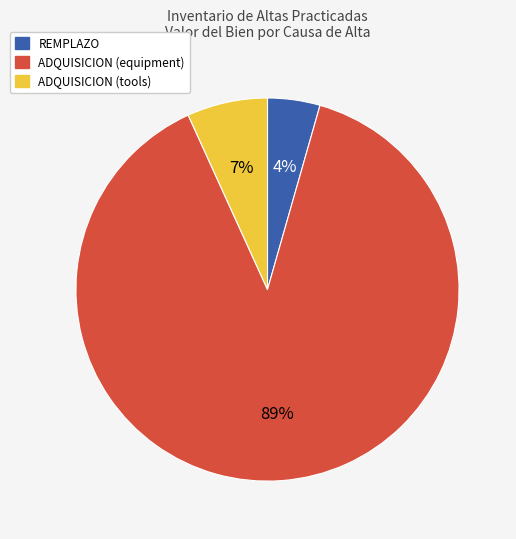

Do REMPLAZO and ADQUISICION (equipment) together represent more than half of the pie?

Yes